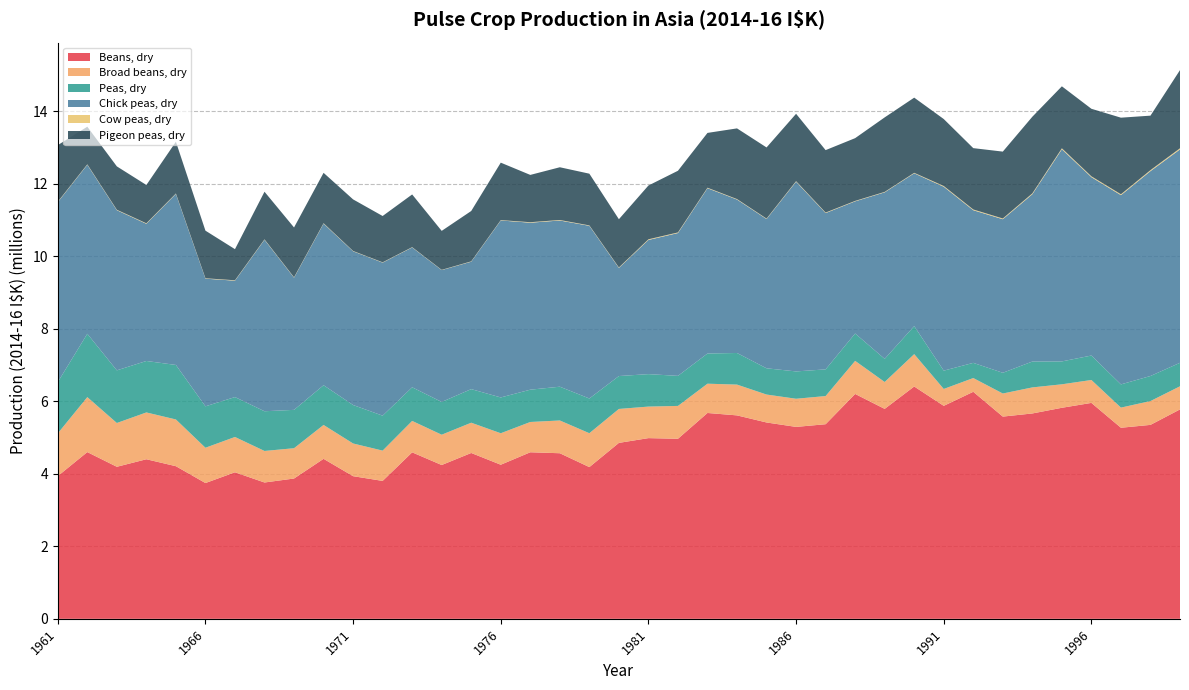

Reading right to left, transcribe all the data shown in this chart.

Beans, dry: 5774654	5348146	5268942	5954123	5819548	5663016	5576742	6260426	5873095	6406557	5789435	6201091	5366386	5292448	5414433	5609948	5676335	4965010	4982919	4851621	4183807	4566108	4592827	4249221	4573162	4241359	4590621	3803151	3933370	4411694	3869168	3759423	4040866	3744083	4208697	4400306	4192633	4597809	3936088
Broad beans, dry: 638021	656891	555488	631922	647447	718374	636581	379259	465631	892518	741364	912358	776594	776264	770252	849121	807544	906068	869669	935868	934702	903641	835114	868420	834771	835856	866887	835231	901973	934652	835480	869546	973790	973451	1288771	1290917	1207485	1516091	1177182
Peas, dry: 647200	691059	640248	674437	631464	713504	571175	418875	504886	772744	637985	754659	735859	753691	723620	871548	832584	828829	895055	907356	957363	931042	890989	987056	926372	903813	927203	963836	1060607	1095329	1057593	1095250	1100342	1142215	1503156	1419221	1451731	1746510	1414351
Chick peas, dry: 5884763	5649660	5218412	4918631	5849947	4613801	4234634	4209223	5071638	4213857	4592519	3644724	4310379	5231718	4116815	4231139	4558284	3938216	3699854	2981538	4761631	4583259	4604523	4880421	3514261	3635845	3856699	4220961	4239628	4455979	3646014	4728845	3209725	3520415	4716972	3782990	4416775	4661172	4962493
Cow peas, dry: 31142	27248	24398	23196	26705	23061	20271	20276	20248	13302	11866	11768	13913	14799	11760	12949	13381	17202	18234	12999	11457	14069	13611	9930	9039	6628	7870	8246	8196	11519	9982	10962	11205	10813	11612	13667	11583	11505	11362
Pigeon peas, dry: 2155763	1502504	2112166	1862640	1709550	2113715	1844522	1691581	1846729	2073169	2054582	1730462	1721682	1857860	1961854	1949543	1511552	1700542	1483138	1329834	1426224	1454376	1304251	1584281	1388748	1074553	1453374	1276663	1422352	1389831	1373745	1313341	857542	1313092	1426876	1056278	1196317	1037496	1560655